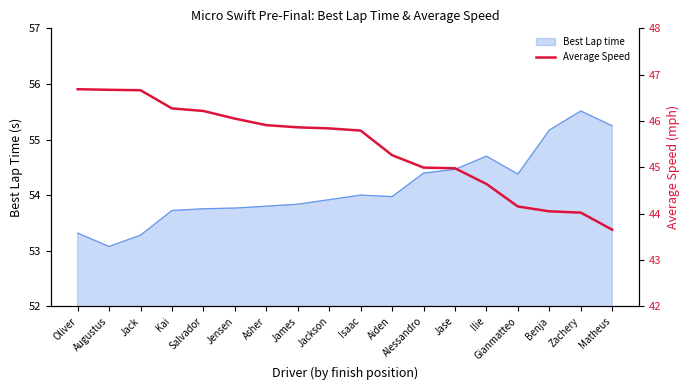

Is it true that the value at Oliver is 46.7?

True